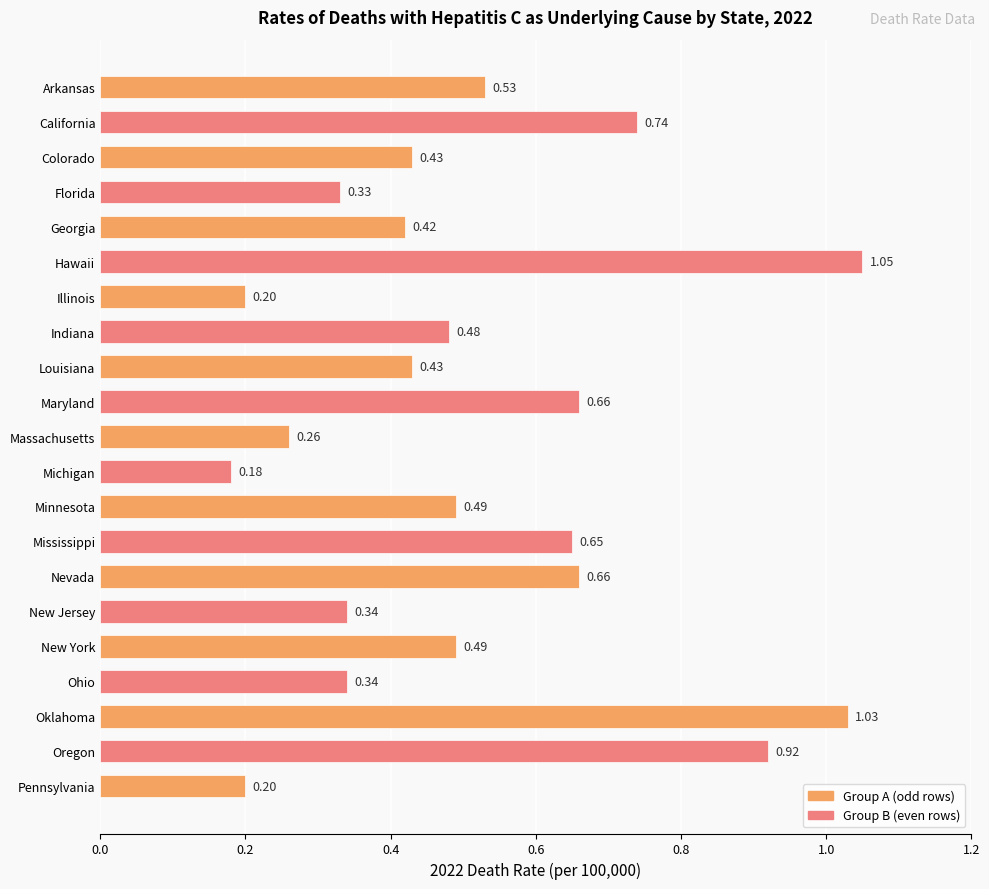

What is the label of the 1st bar from the bottom?

Pennsylvania